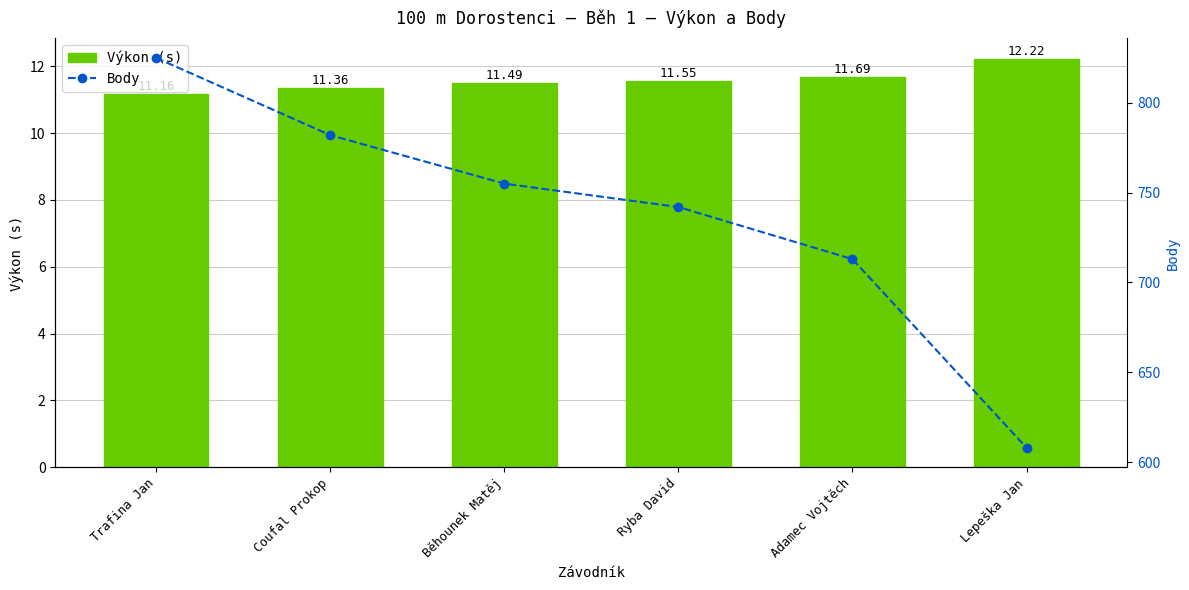

What is the difference between the highest and lowest values at Trafina Jan?

813.8